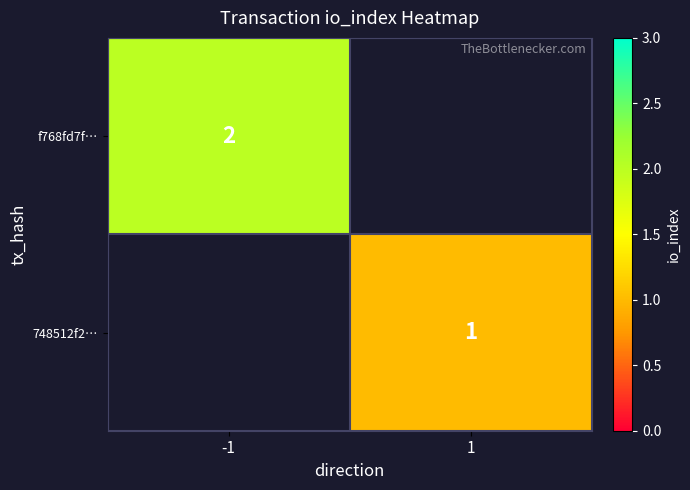

The 748512f2… series shows 1 at 1. True or false?

True